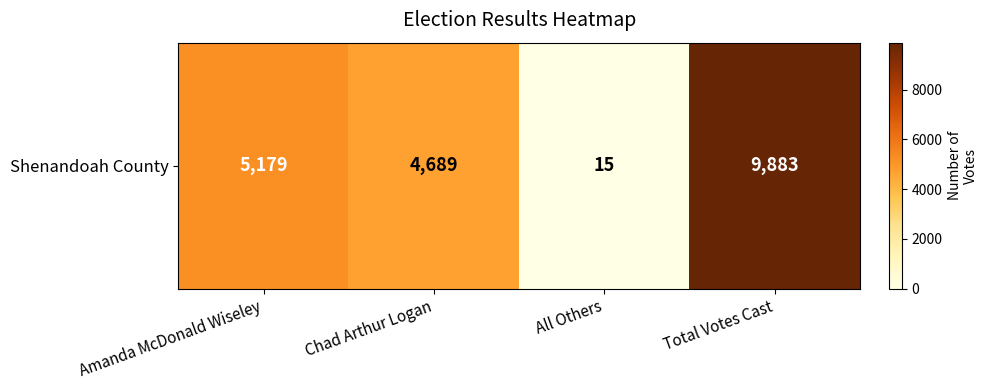

Rank the categories by value from lowest to highest.

All Others, Chad Arthur Logan, Amanda McDonald Wiseley, Total Votes Cast